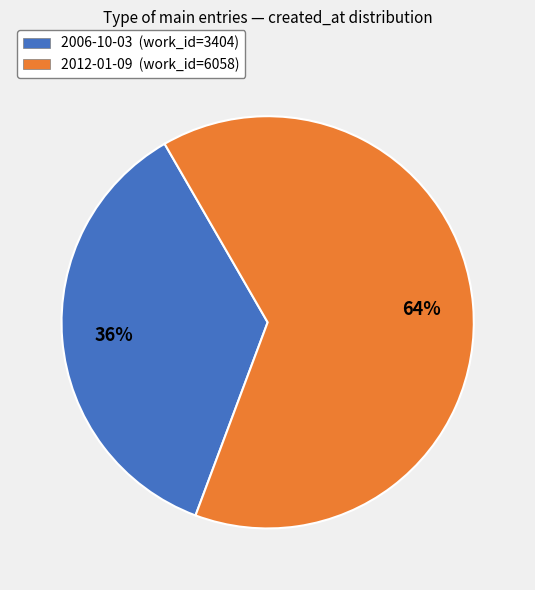

To the nearest percent, what is the average slice percentage?

50%